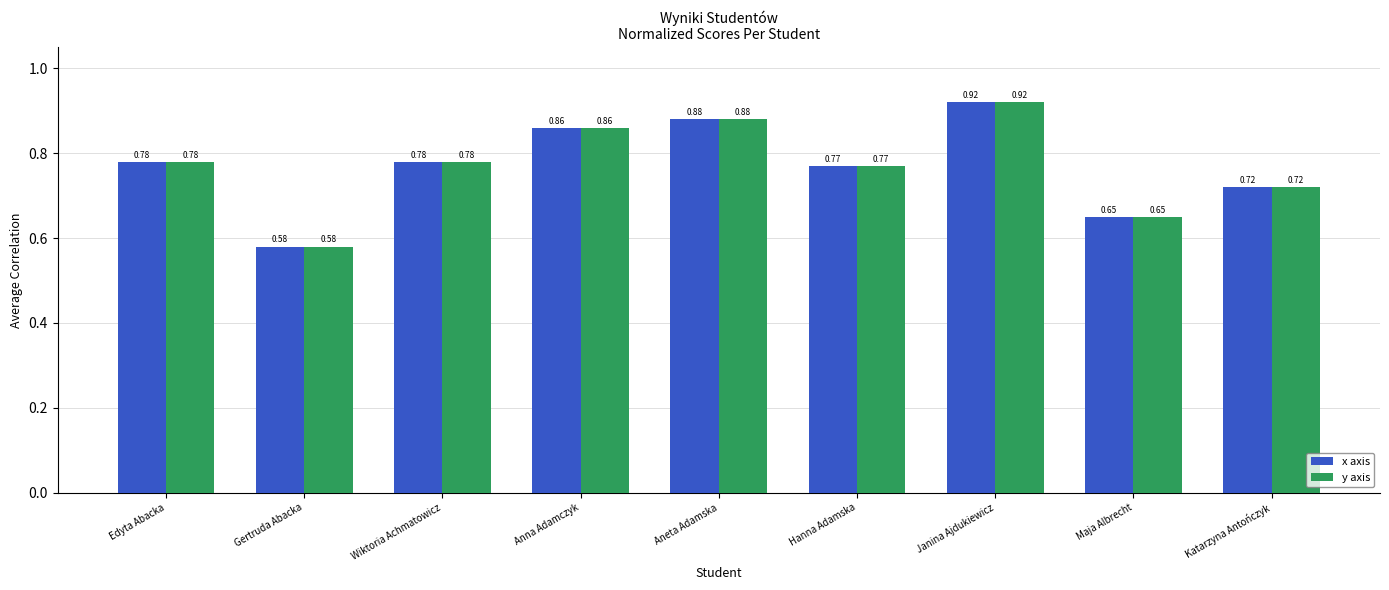

How many groups of bars are there?

9